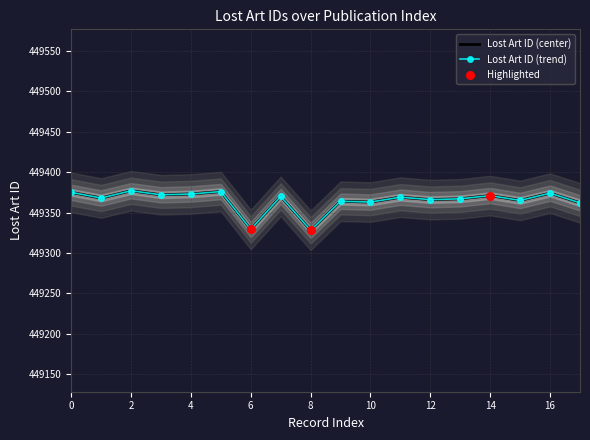

Between 449372 and 449371, which is larger?

449372